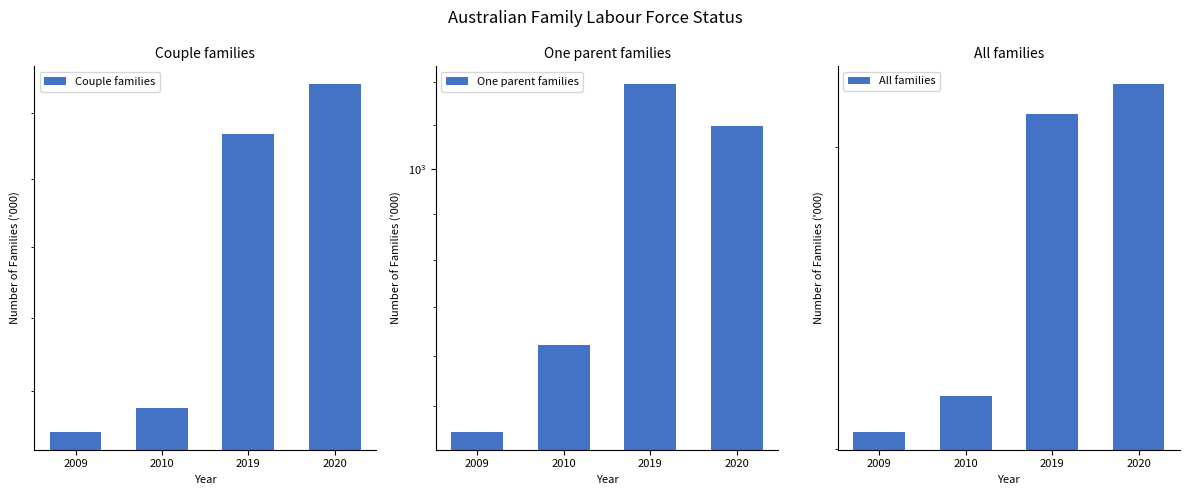

True or false: One parent families has a value of 1399.5 at 2010.

False